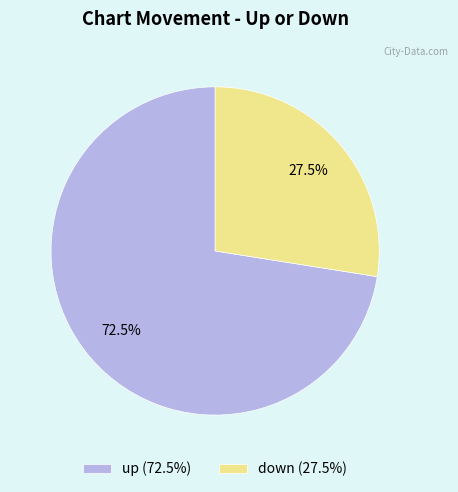

Do up (72.5%) and down (27.5%) together represent more than half of the pie?

Yes